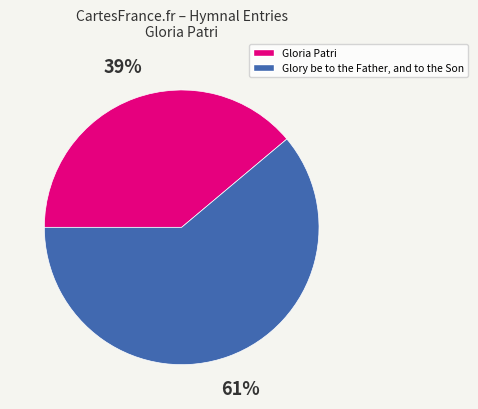

To the nearest percent, what is the average slice percentage?

50%